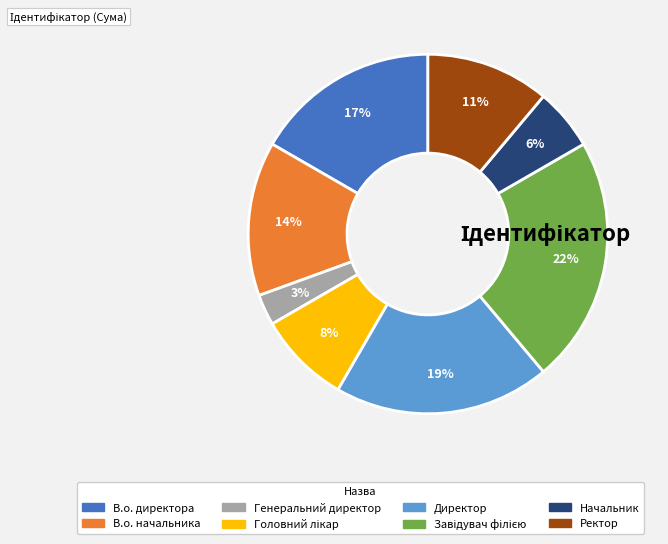

What is the smallest slice in the pie chart?

Генеральний директор